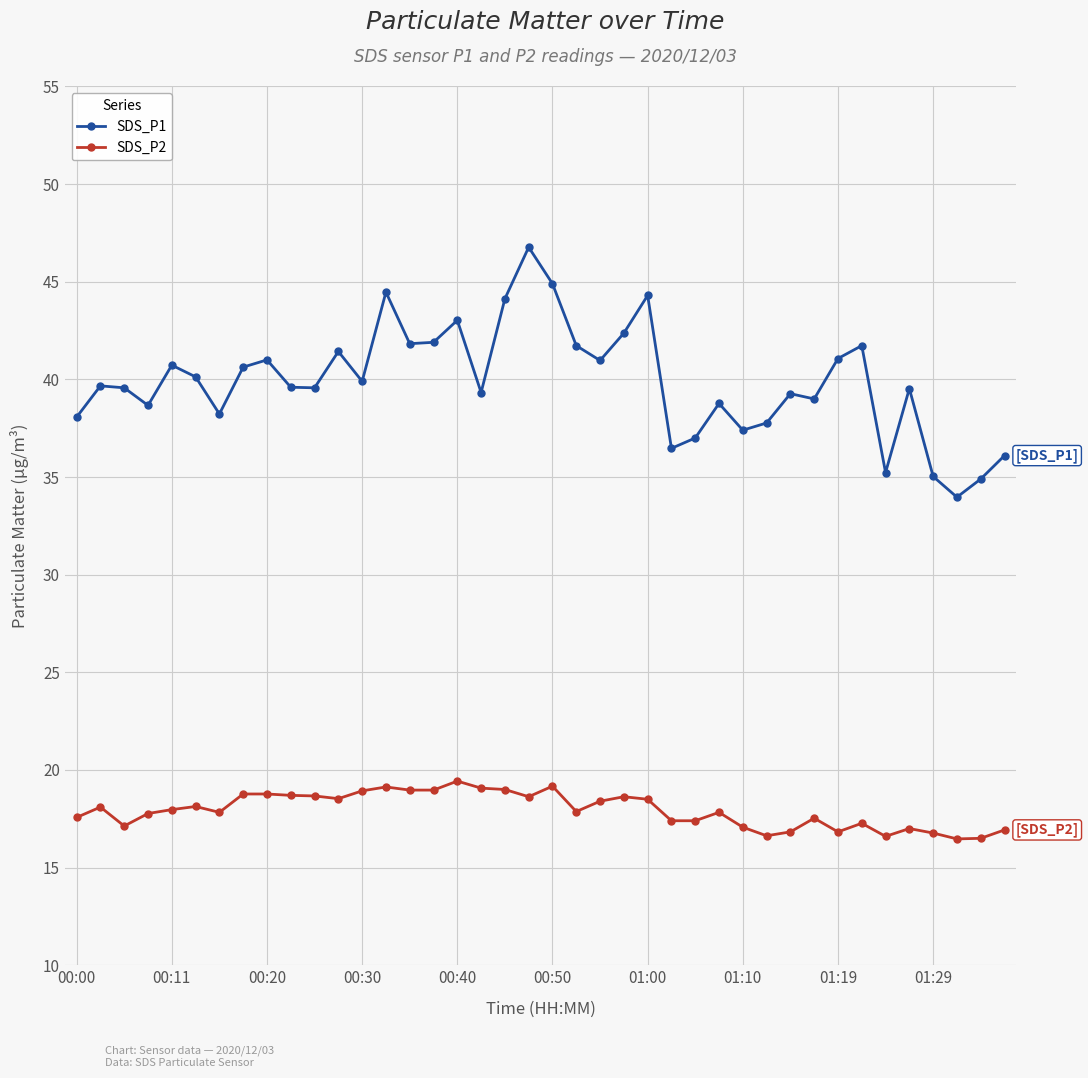

How many lines are shown in the chart?

2